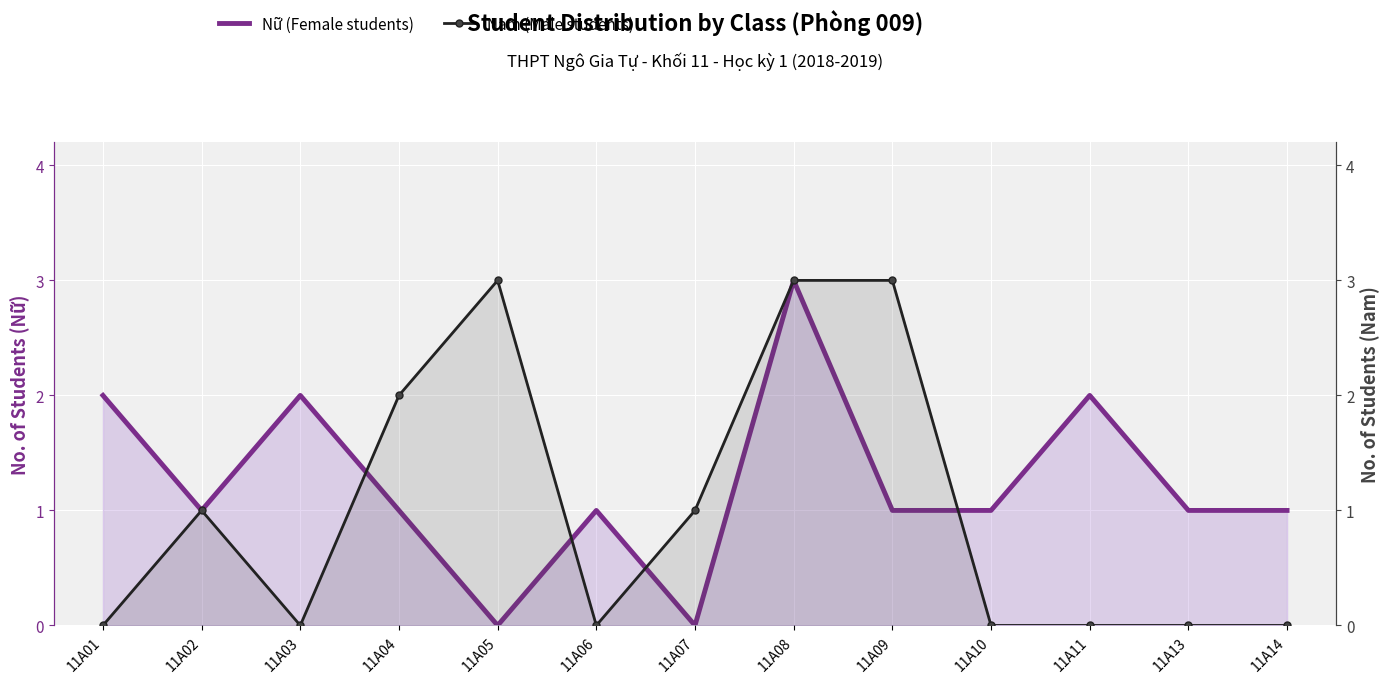

What are all the series names shown in the legend?

Nữ (Female students), Nam (Male students)